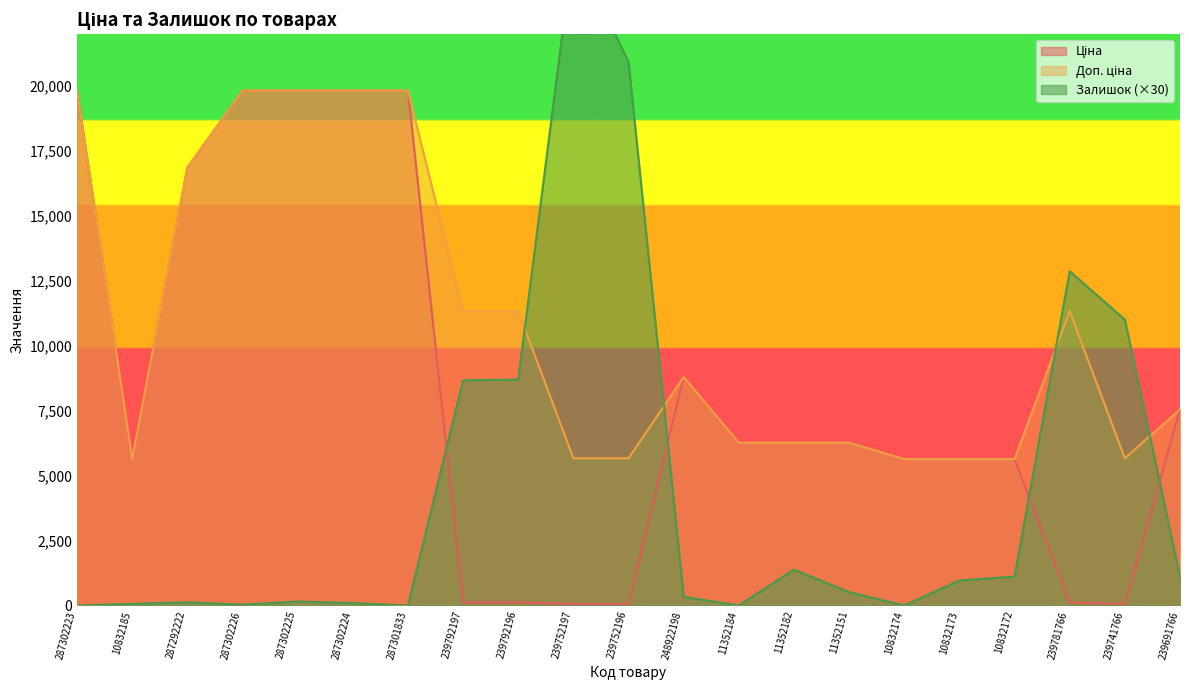

Which series has the largest total across all categories?

Доп. ціна